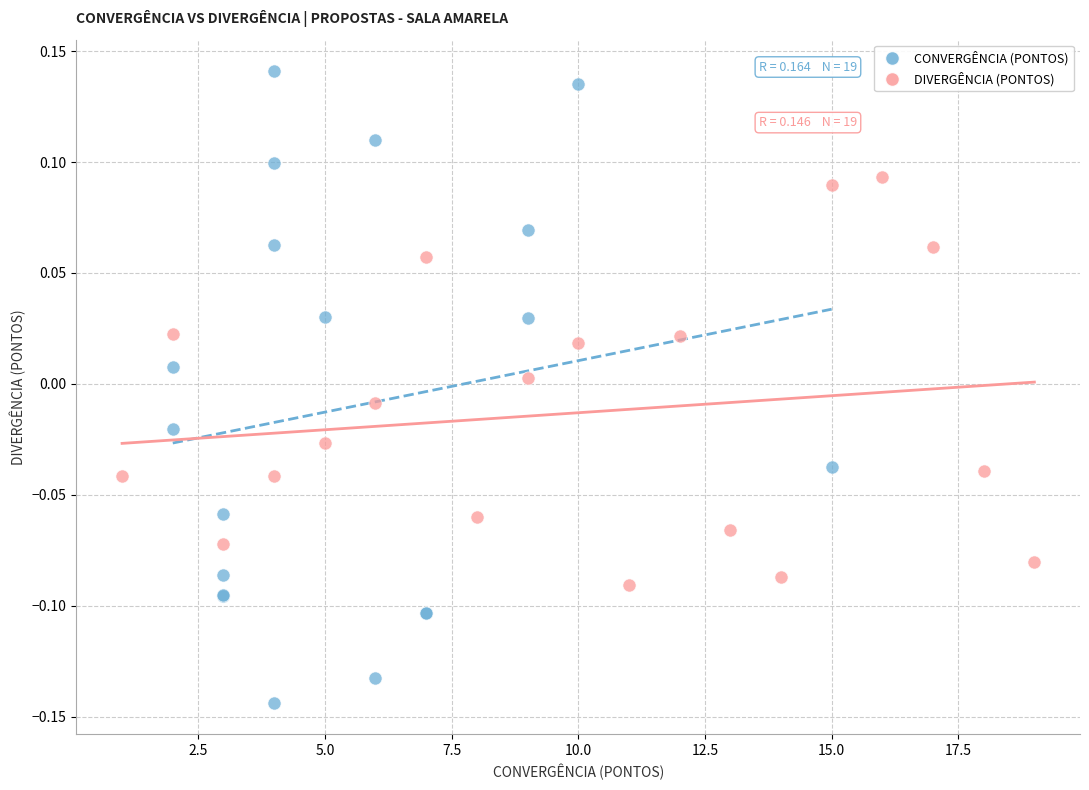

Which series reaches the minimum Y coordinate?

CONVERGÊNCIA (PONTOS)